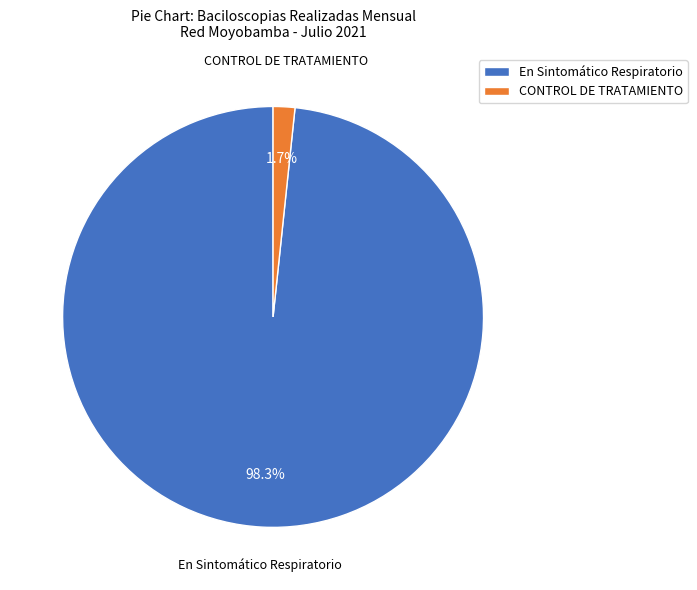

Which category accounts for the majority?

En Sintomático Respiratorio